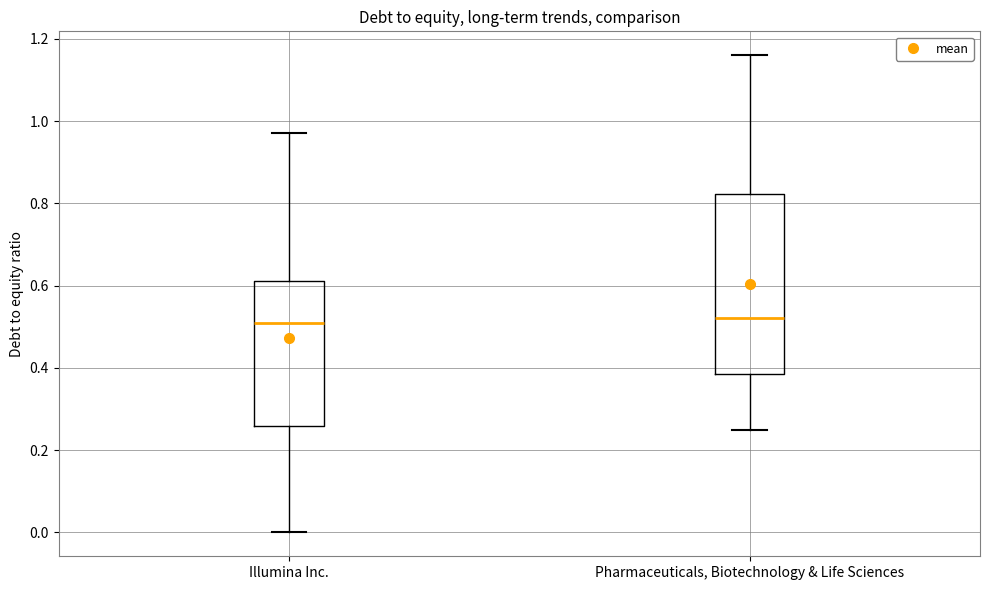

Reading left to right, transcribe this box plot: for each box, give where its median line is, the range the box spans, and where its two whiskers end, as read against the y-axis. The values are not printed on the chart, so give them approximately, as read against the axis.

Illumina Inc.: median 0.52, box 0.26 to 0.62, whiskers 0.00 to 0.98
Pharmaceuticals, Biotechnology & Life Sciences: median 0.52, box 0.38 to 0.82, whiskers 0.26 to 1.16